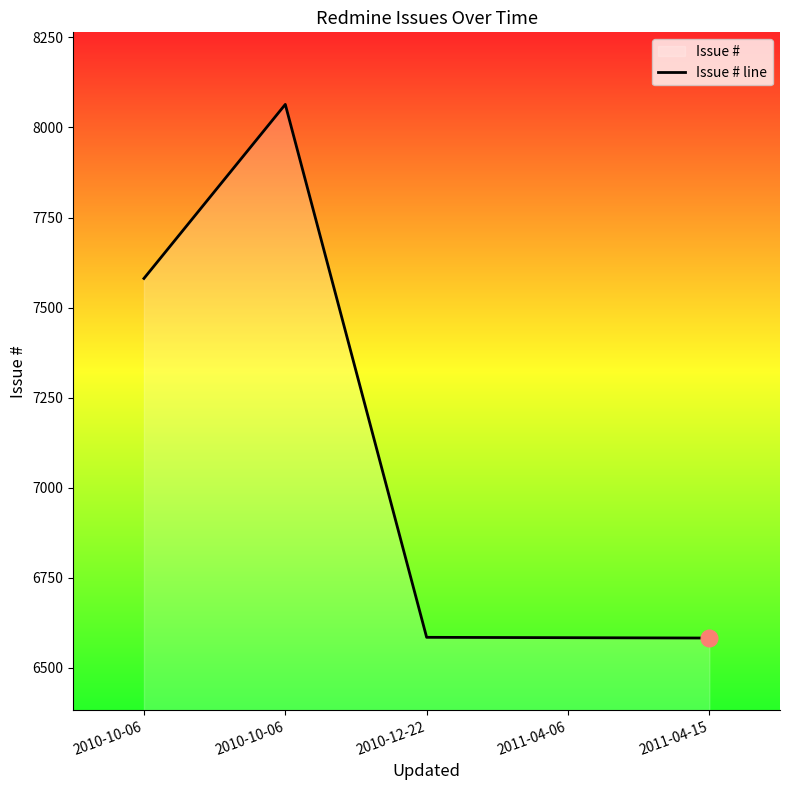

What is the label of the 2nd point from the left?

2010-10-06